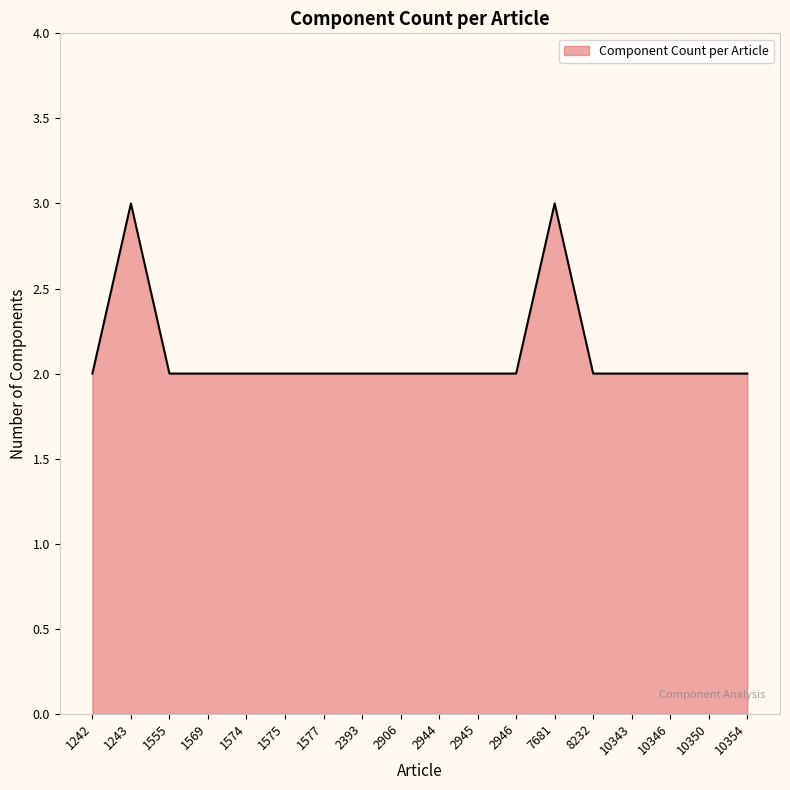

What value does the data have at 7681?

3